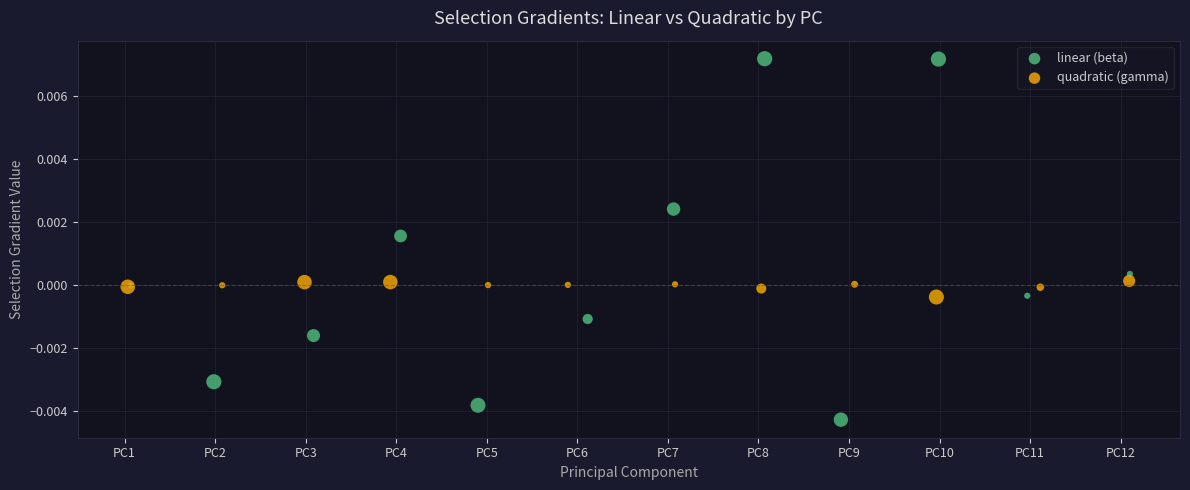

Which series reaches the minimum Y coordinate?

linear (beta)